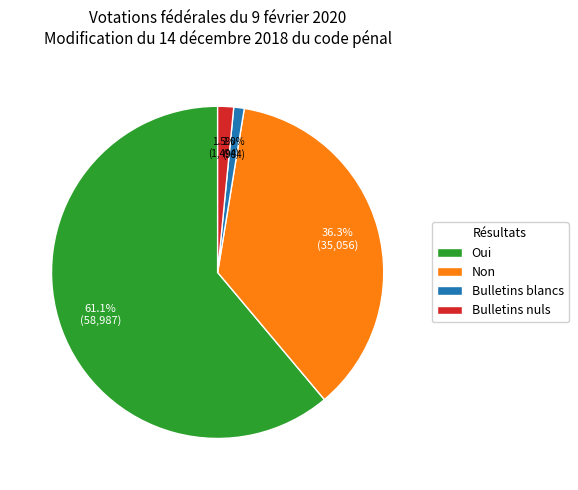

Do Oui and Non together represent more than half of the pie?

Yes